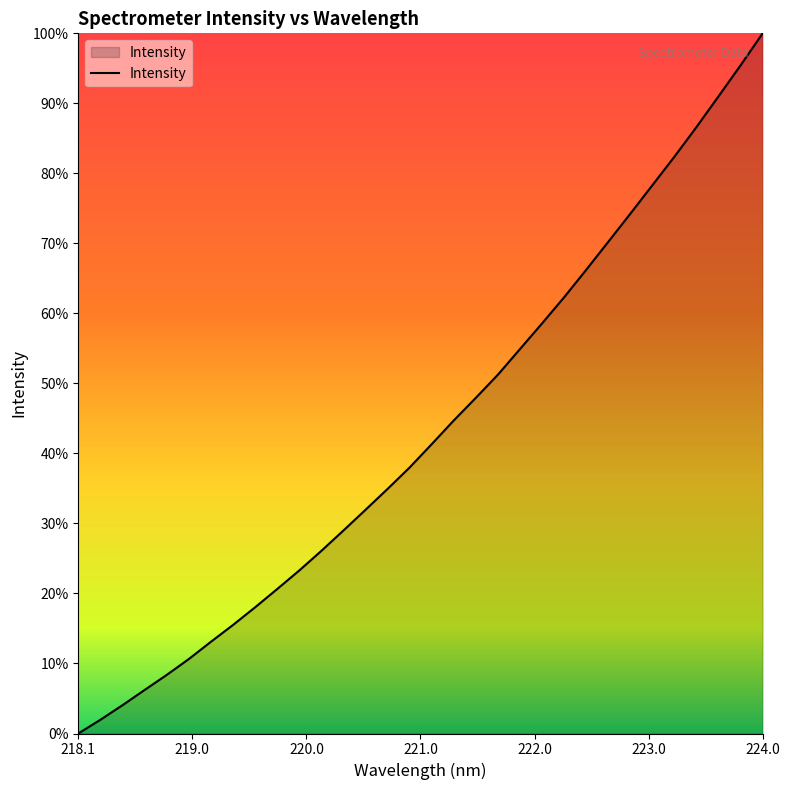

Does the chart display data point markers on the line(s)?

No